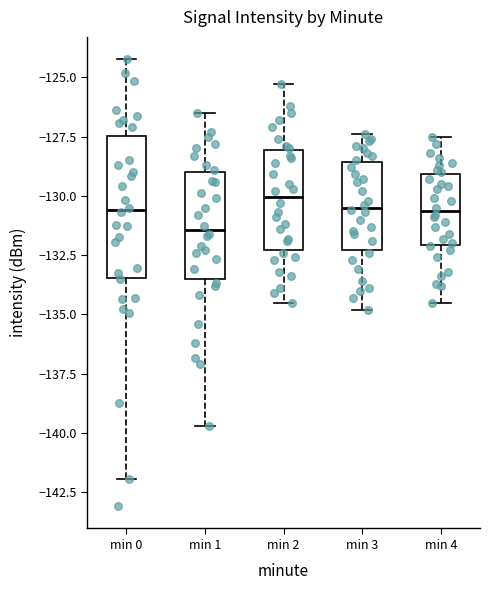

Where does the median line of the box for min 3 sit on the y-axis? The values are not printed on the chart, so give them approximately, as read against the axis.

-130.5